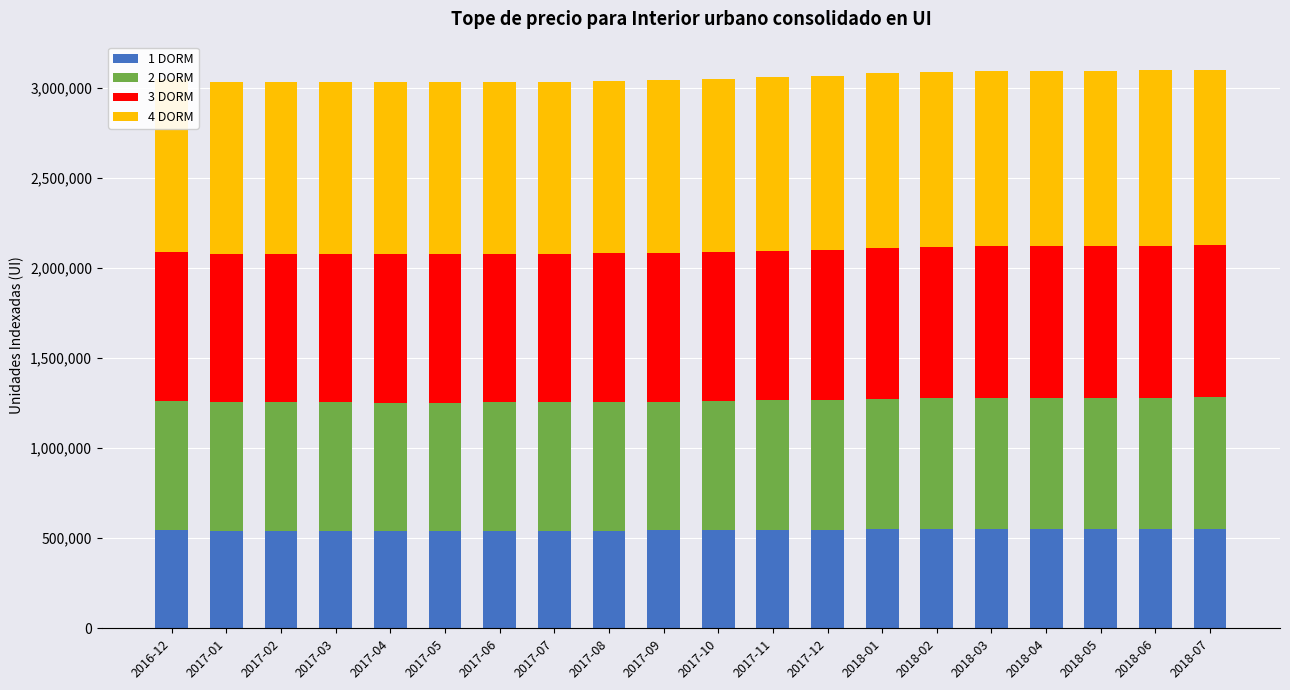

What is the total value across all series at 2017-06?

3030959